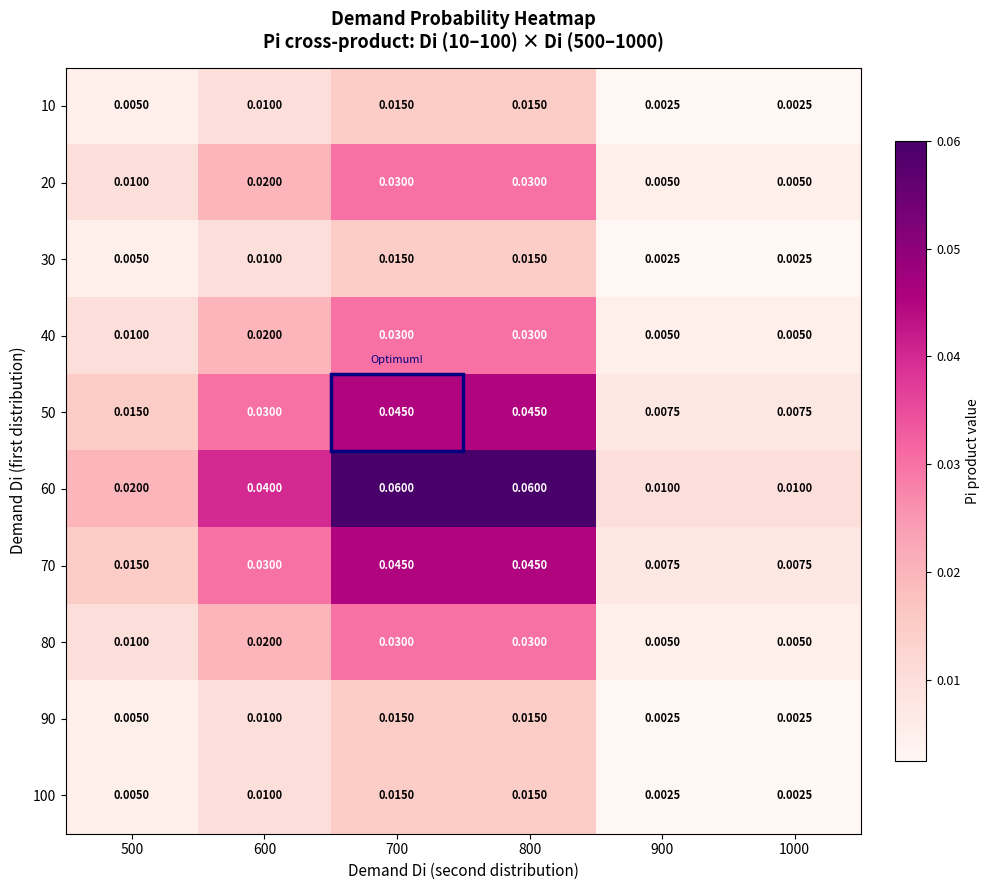

Is the value of 70 at 900 greater than the value of 20 at 800?

No